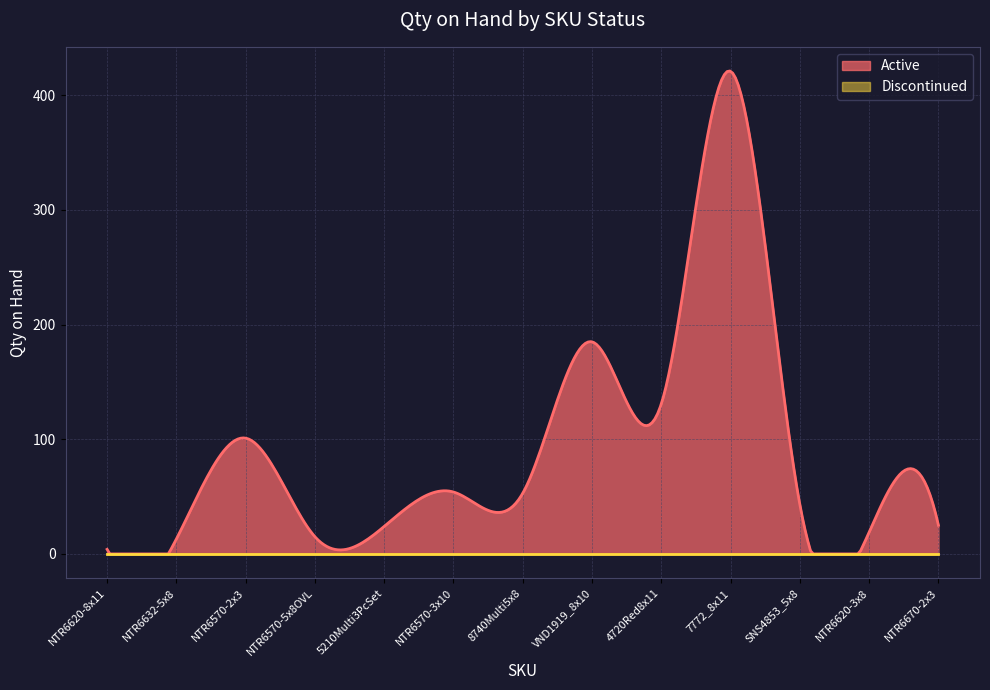

Reading left to right, list all the values displayed in this chart.

Active: 4	13	101	15	24	54	53	185	131	421	43	19	25
Discontinued: 0	0	0	0	0	0	0	0	0	0	0	0	0